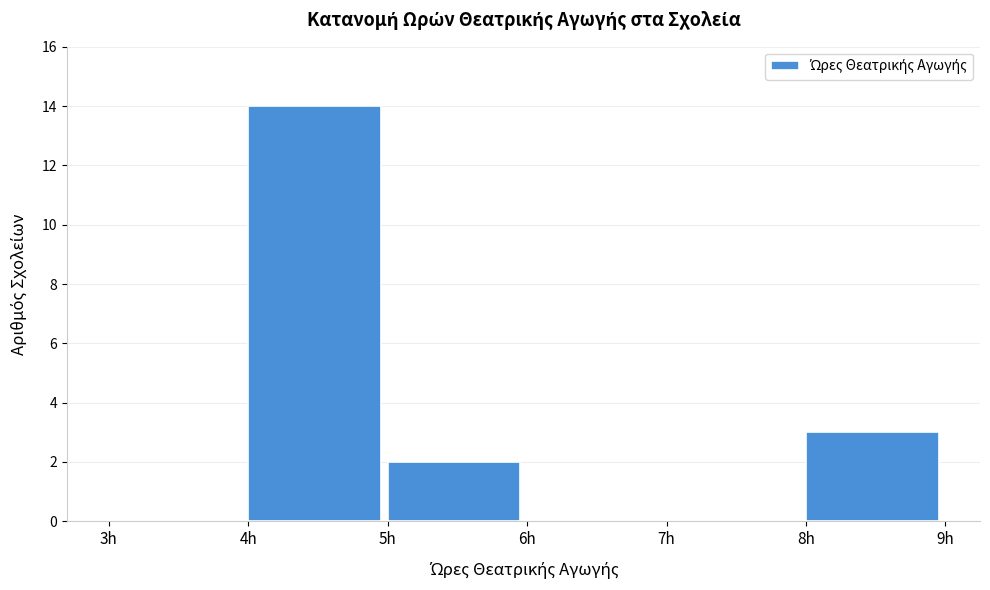

Over which range of the x-axis is the bar tallest?

4 to 5